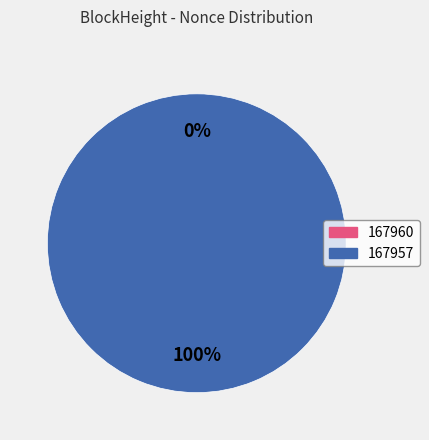

The 167960 slice represents 1% of the pie. True or false?

False